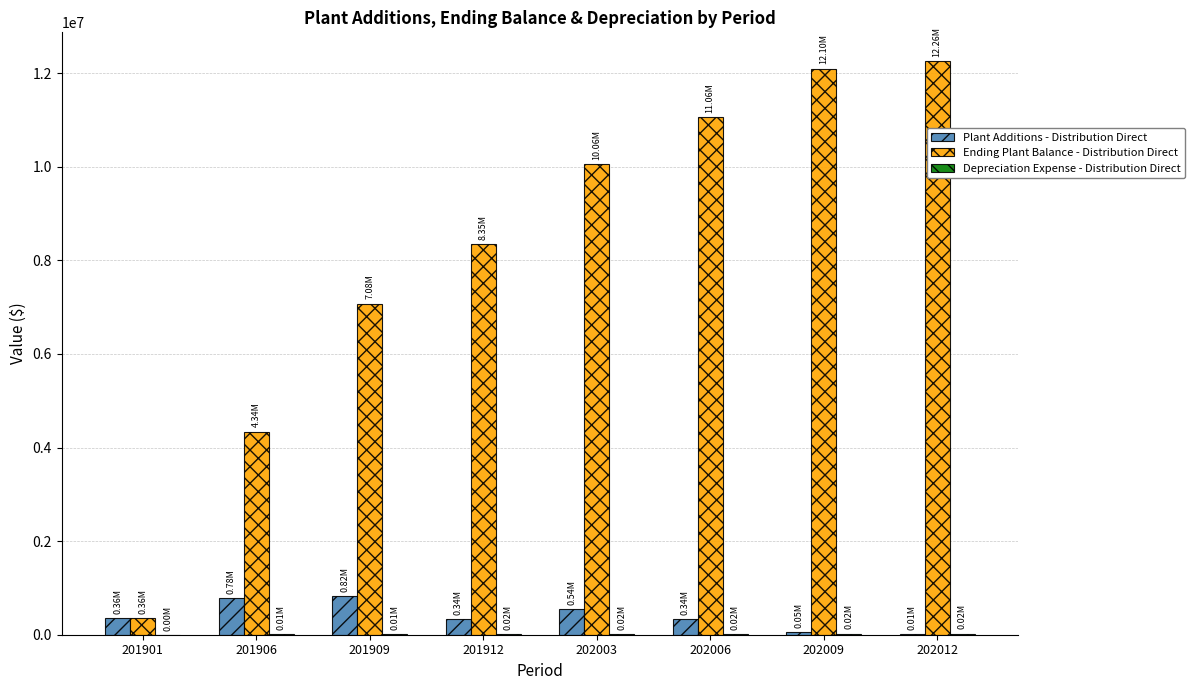

How many groups of bars are there?

8